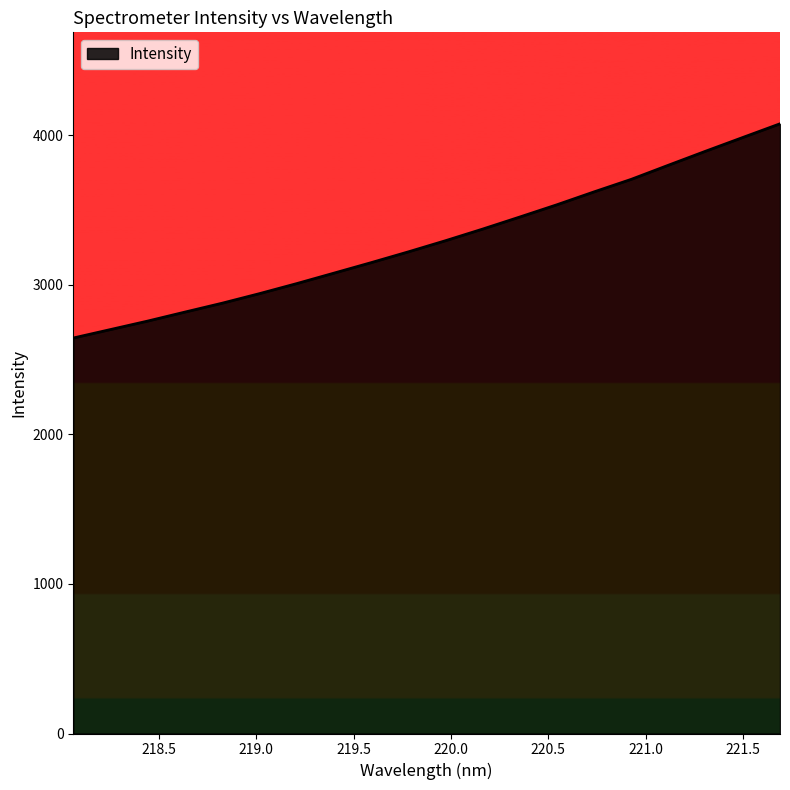

What is the greatest value displayed?

4075.7